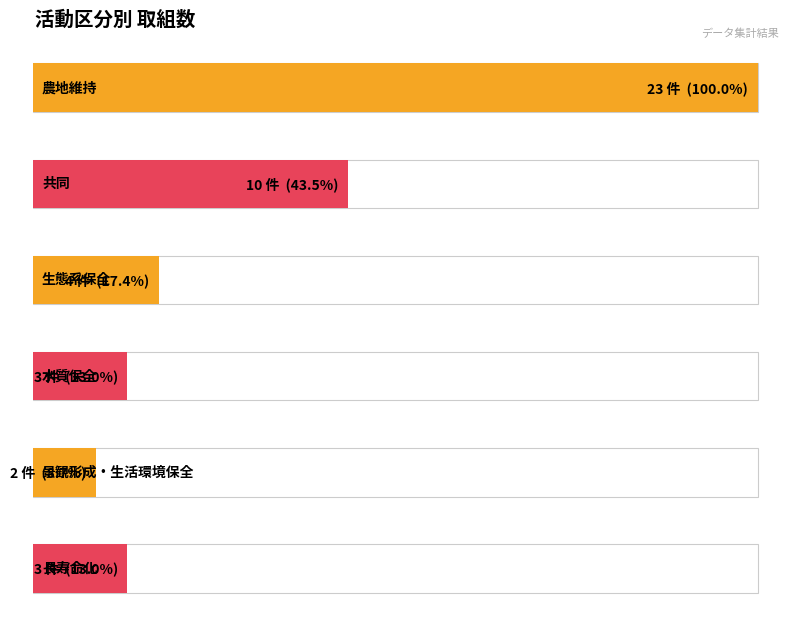

Reading left to right, transcribe all the data shown in this chart.

23	10	4	3	2	3